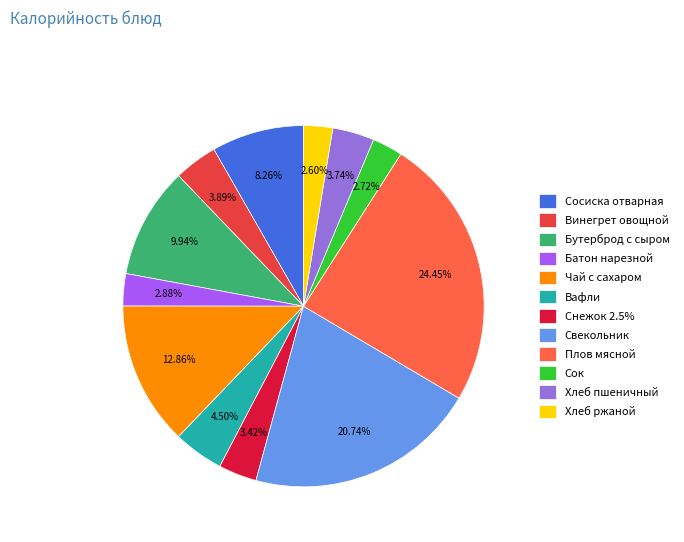

To the nearest percent, what portion does Хлеб пшеничный represent?

4%